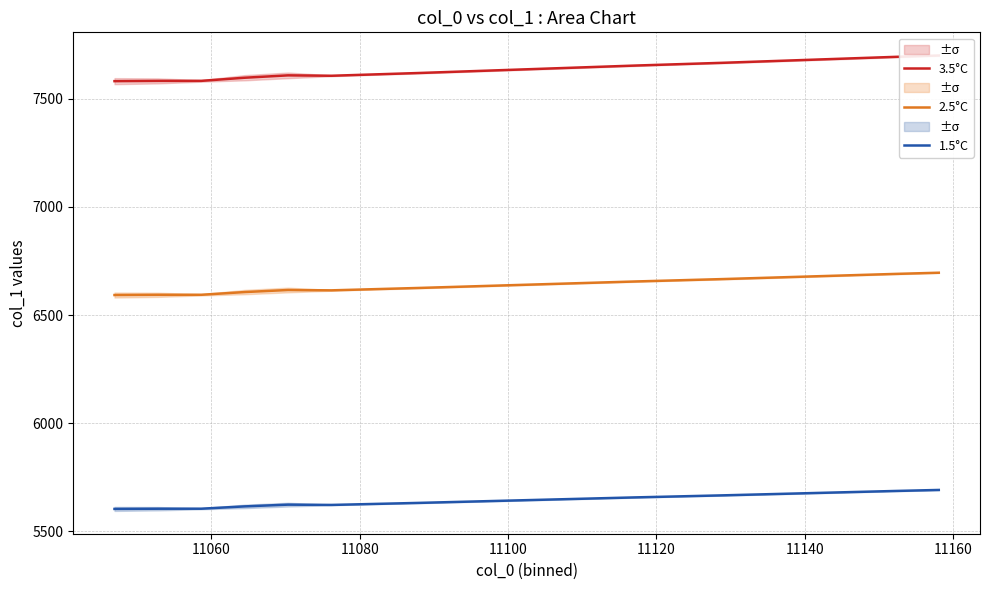

What is the difference between the maximum and second lowest values in the 1.5°C series?

86.8